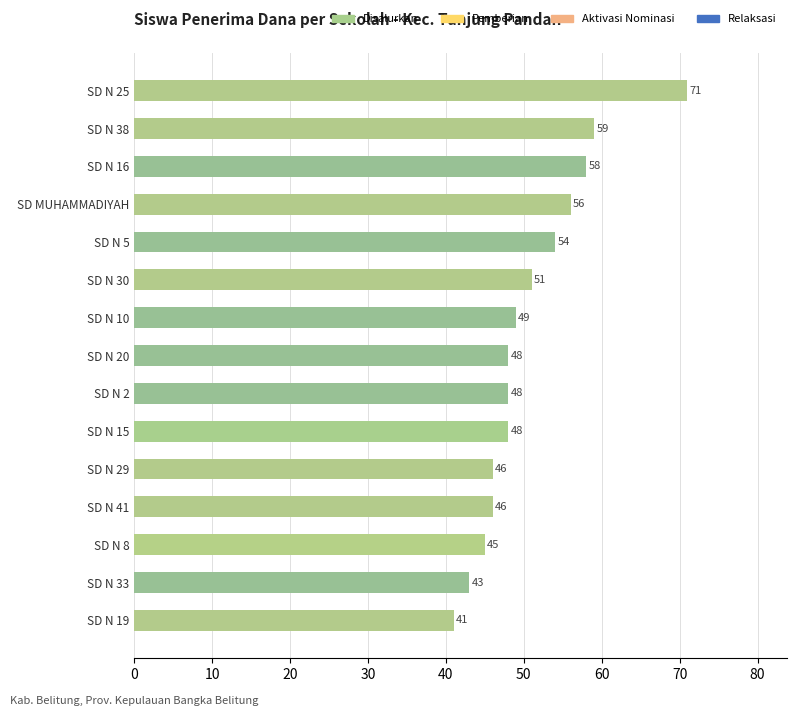

Count the number of values greater than 48.

7